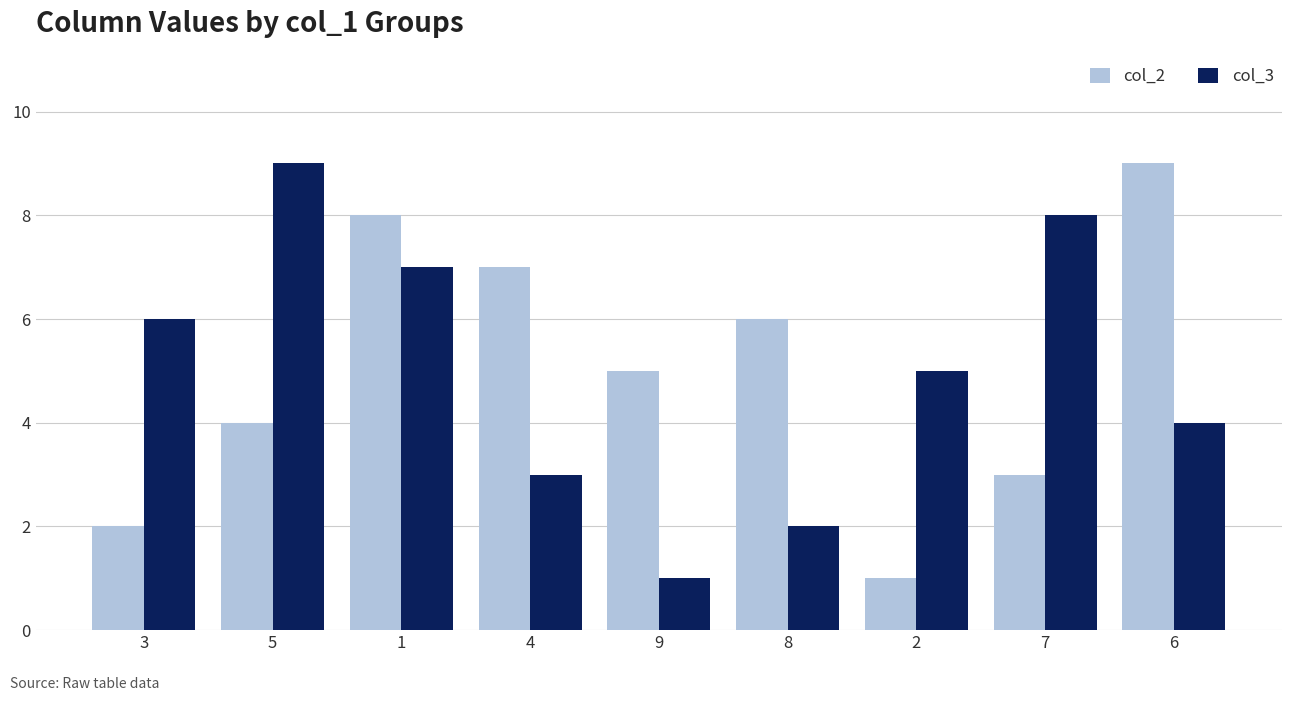

What are all the series names shown in the legend?

col_2, col_3